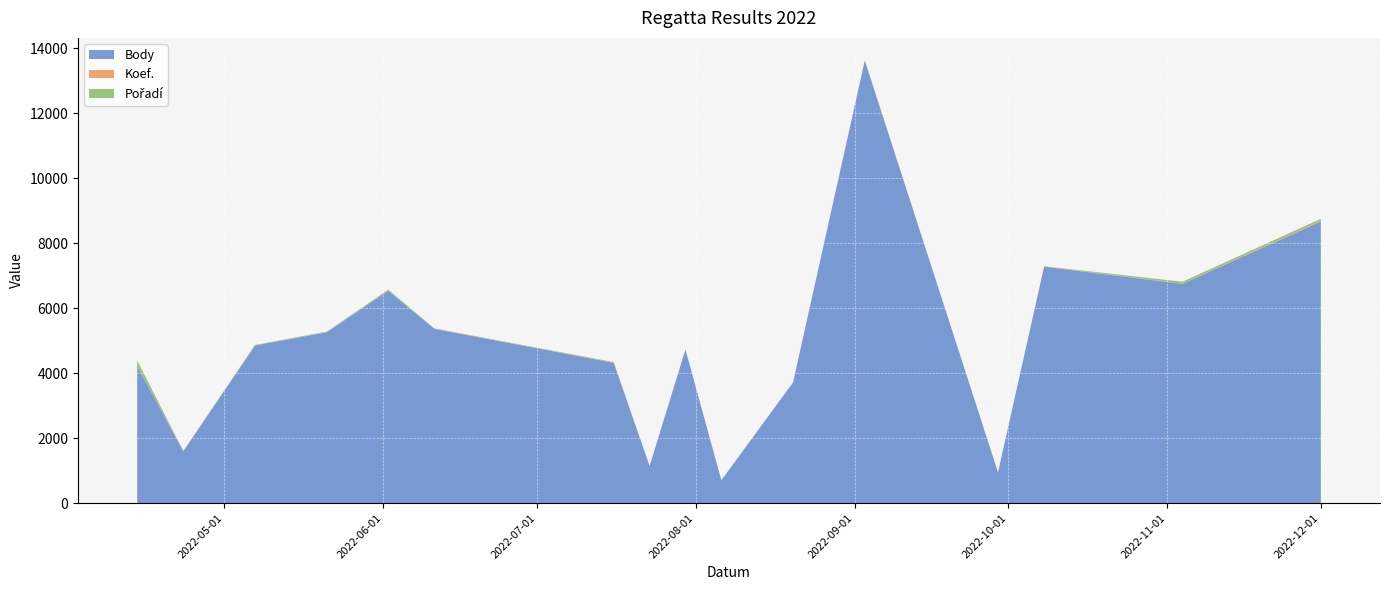

Reading left to right, transcribe all the data shown in this chart.

Body: 2022-04-14=4211	2022-04-23=1593	2022-05-07=4852	2022-05-21=5257	2022-06-02=6532	2022-06-11=5363	2022-07-16=4316	2022-07-23=1142	2022-07-30=4725	2022-08-06=703	2022-08-20=3714	2022-09-03=13613	2022-09-29=946	2022-10-08=7274	2022-11-04=6747	2022-12-01=8664
Koef.: 2022-04-14=8	2022-04-23=3	2022-05-07=7	2022-05-21=7	2022-06-02=8	2022-06-11=7	2022-07-16=7	2022-07-23=1	2022-07-30=7	2022-08-06=1	2022-08-20=2	2022-09-03=12	2022-09-29=1	2022-10-08=12	2022-11-04=8	2022-12-01=24
Pořadí: 2022-04-14=169	2022-04-23=13	2022-05-07=11	2022-05-21=15	2022-06-02=31	2022-06-11=8	2022-07-16=18	2022-07-23=1	2022-07-30=4	2022-08-06=1	2022-08-20=1	2022-09-03=10	2022-09-29=1	2022-10-08=5	2022-11-04=59	2022-12-01=61